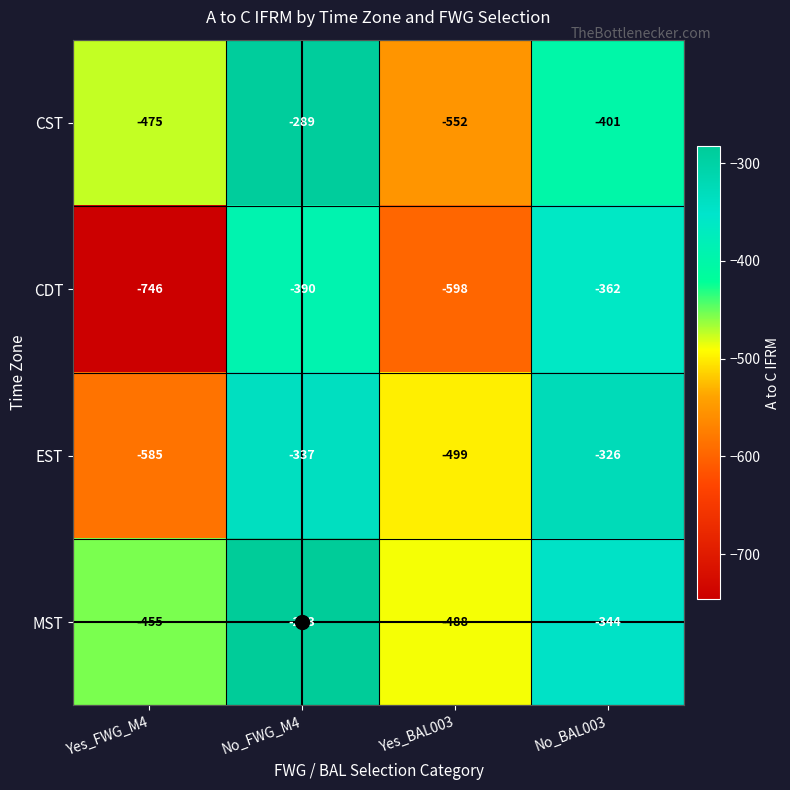

The value of EST at No_BAL003 is -546. True or false?

False